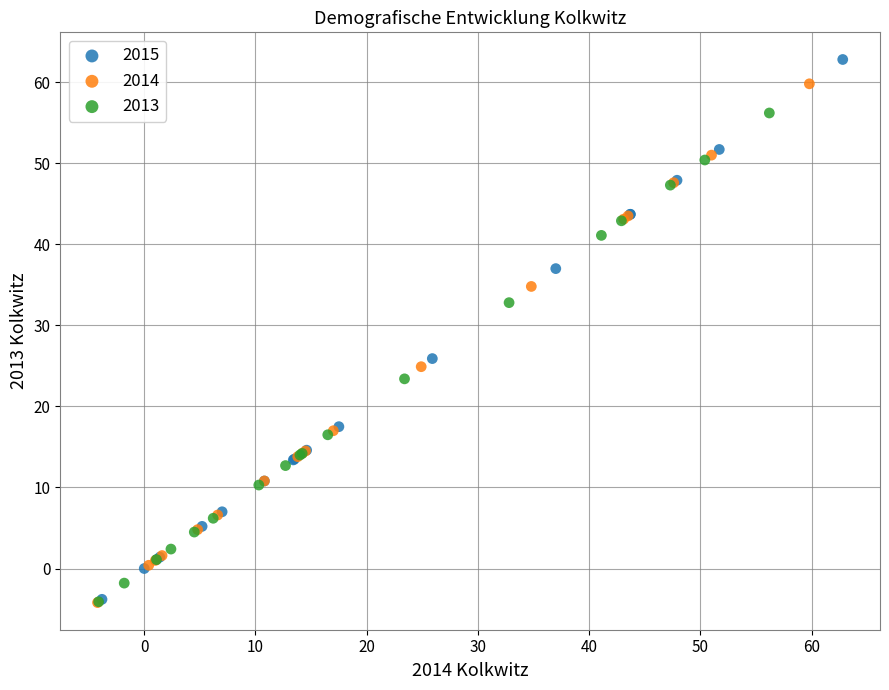

Which series reaches the maximum Y coordinate?

2015